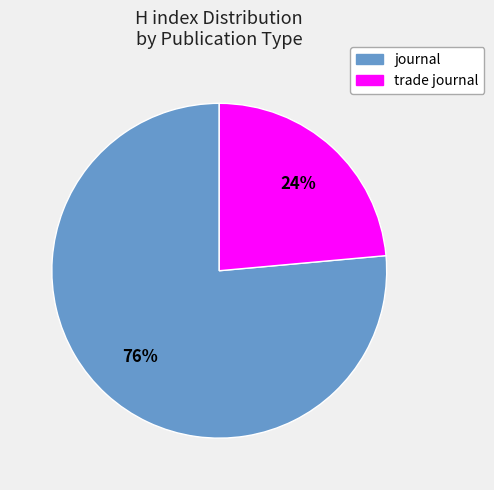

To the nearest percent, what is the average slice percentage?

50%